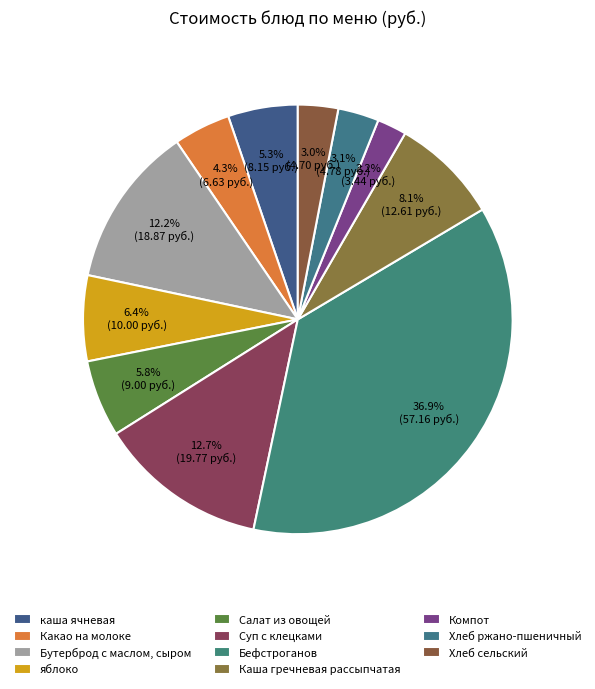

How much of the chart is everything except Хлеб ржано-пшеничный?

96.9%